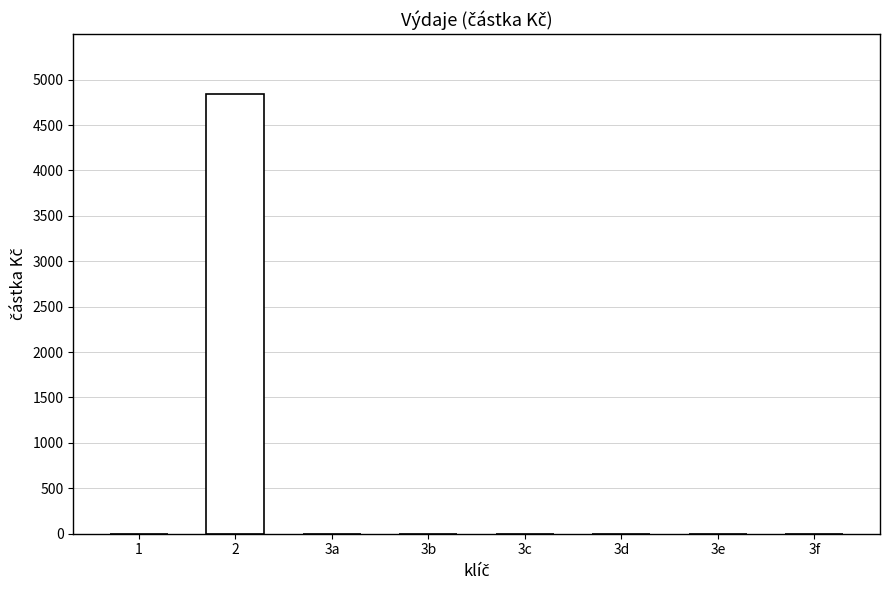

What position from the right is 2?

7